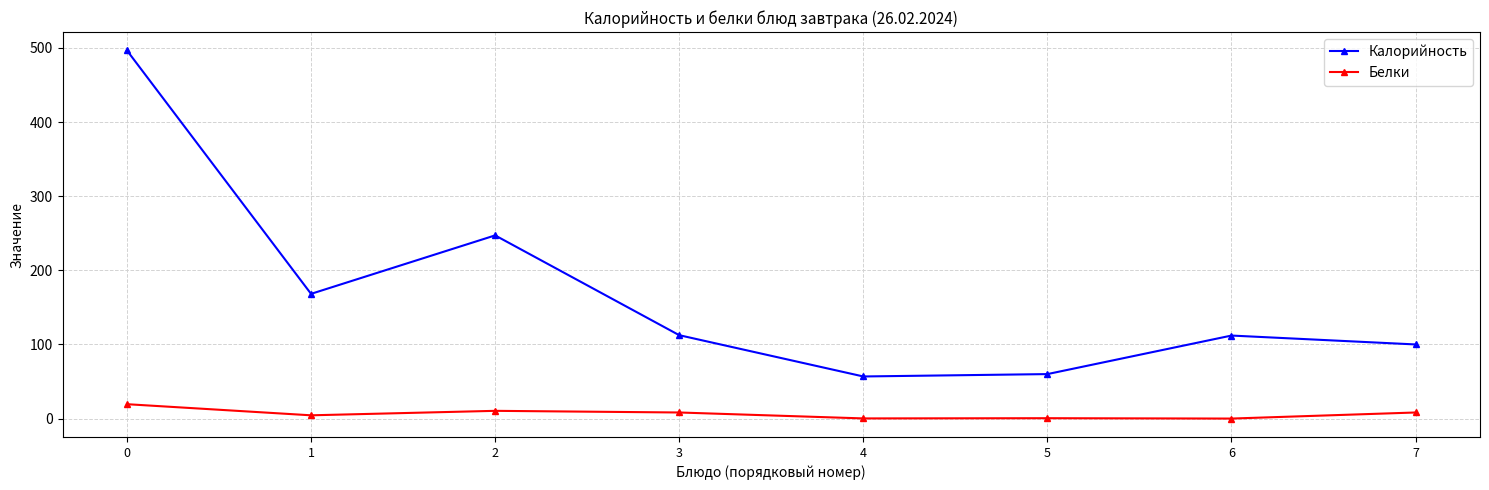

What is the value of the Белки point at the 8th from the left?

8.2